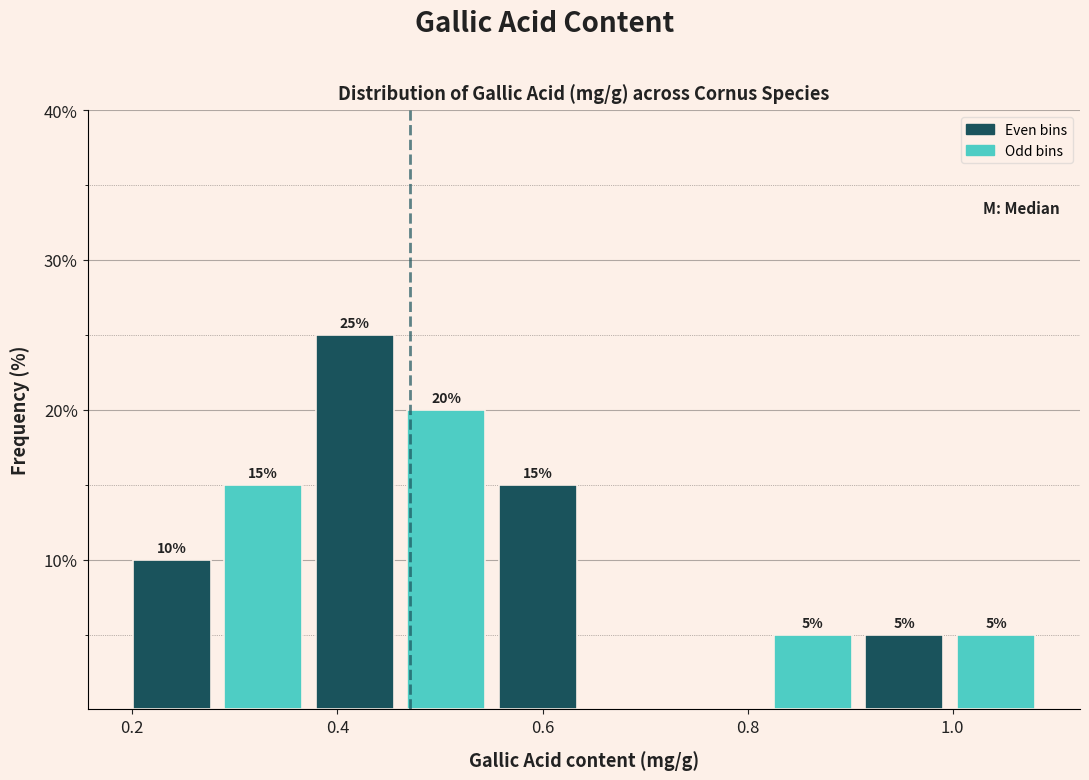

Over which range of the x-axis is the bar tallest?

0.38 to 0.46